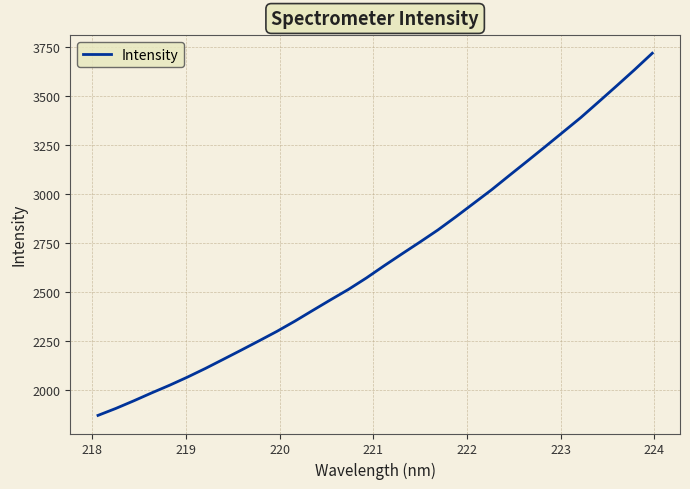

What is the maximum value shown in the chart?

3719.4